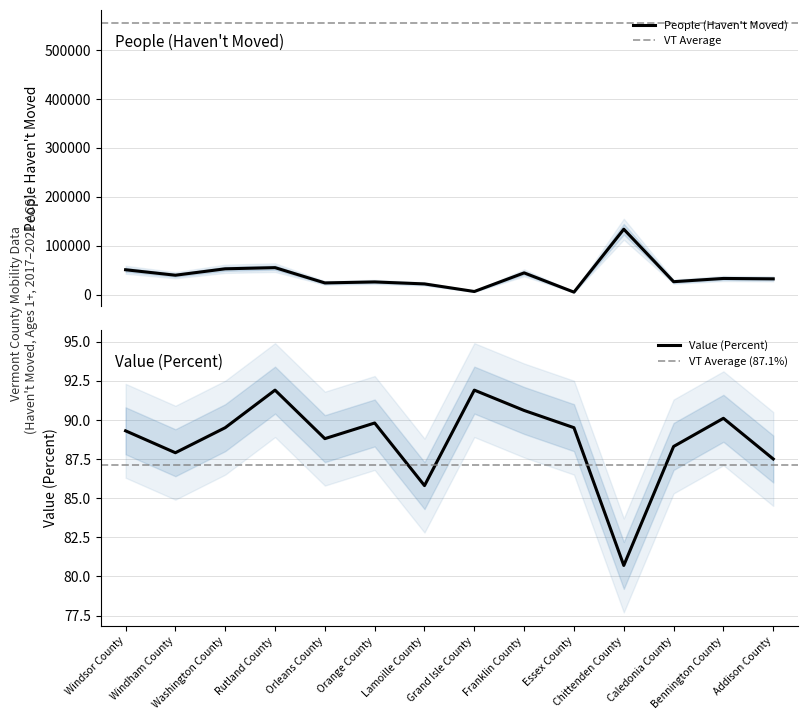

The Value (Percent) series shows 89.5 at Essex County. True or false?

True